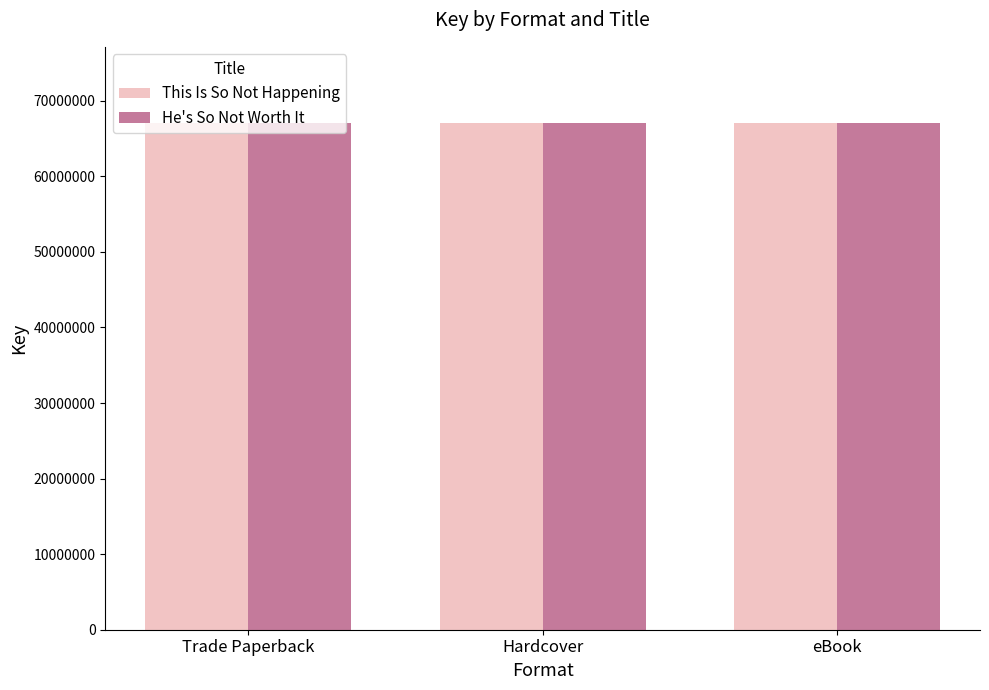

What is the sum of all This Is So Not Happening values?

201250500